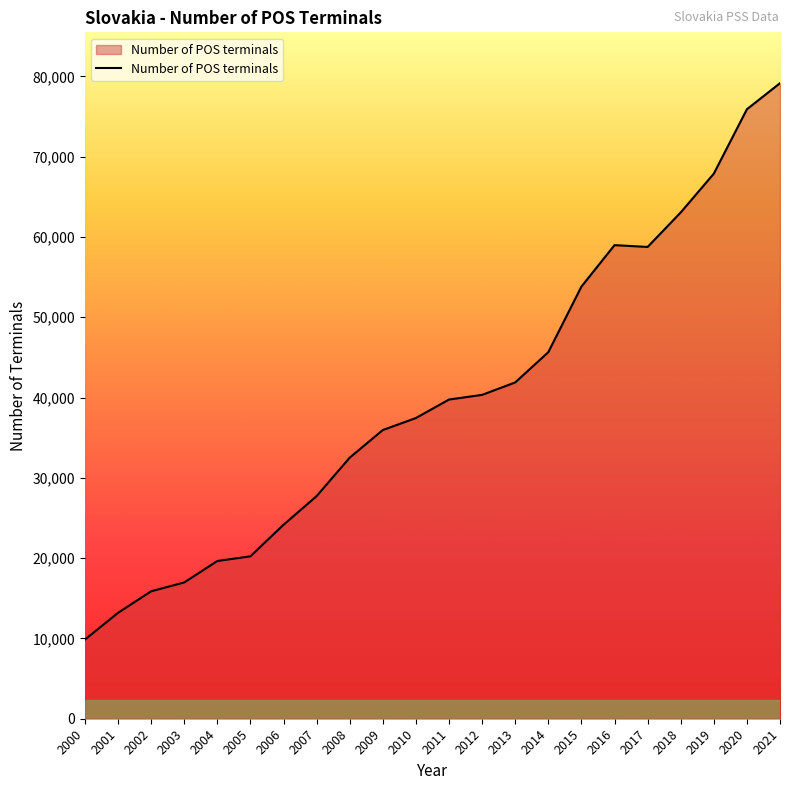

What value does the data have at 2019, to the nearest 10?

67890